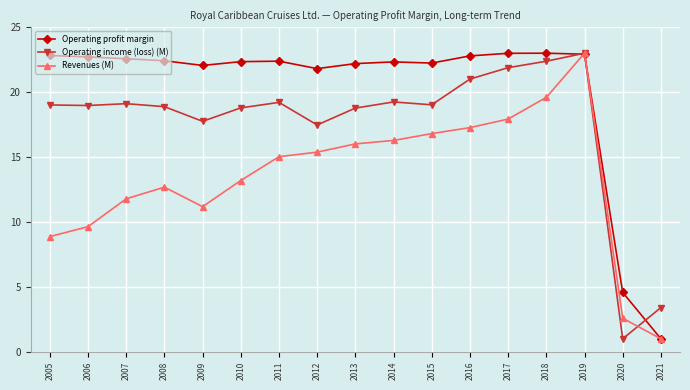

What is the greatest value displayed?

23.0